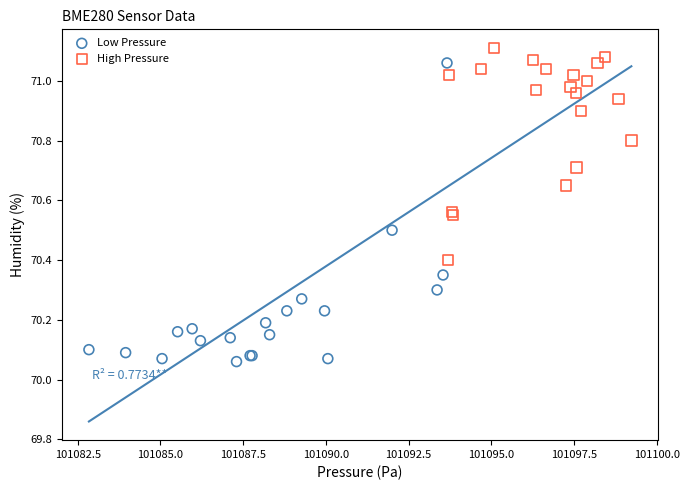

What are all the series names shown in the legend?

Low Pressure, High Pressure